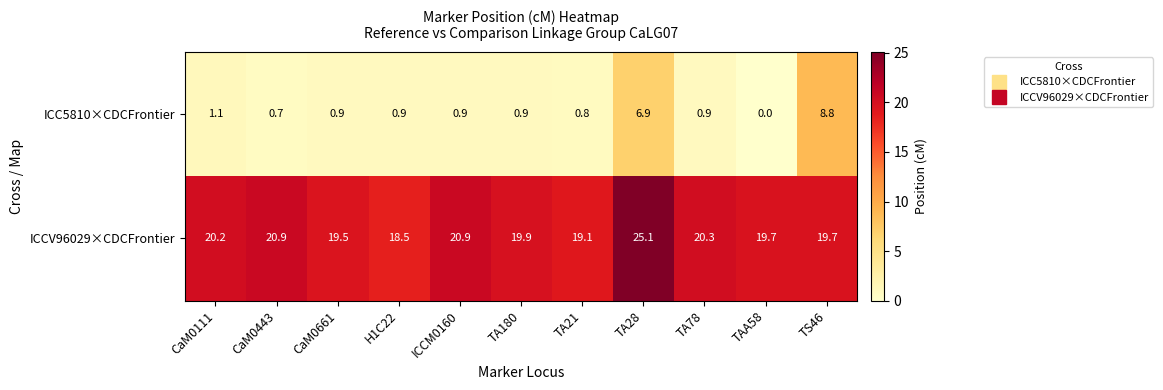

Which series has the largest total across all categories?

ICCV96029×CDCFrontier